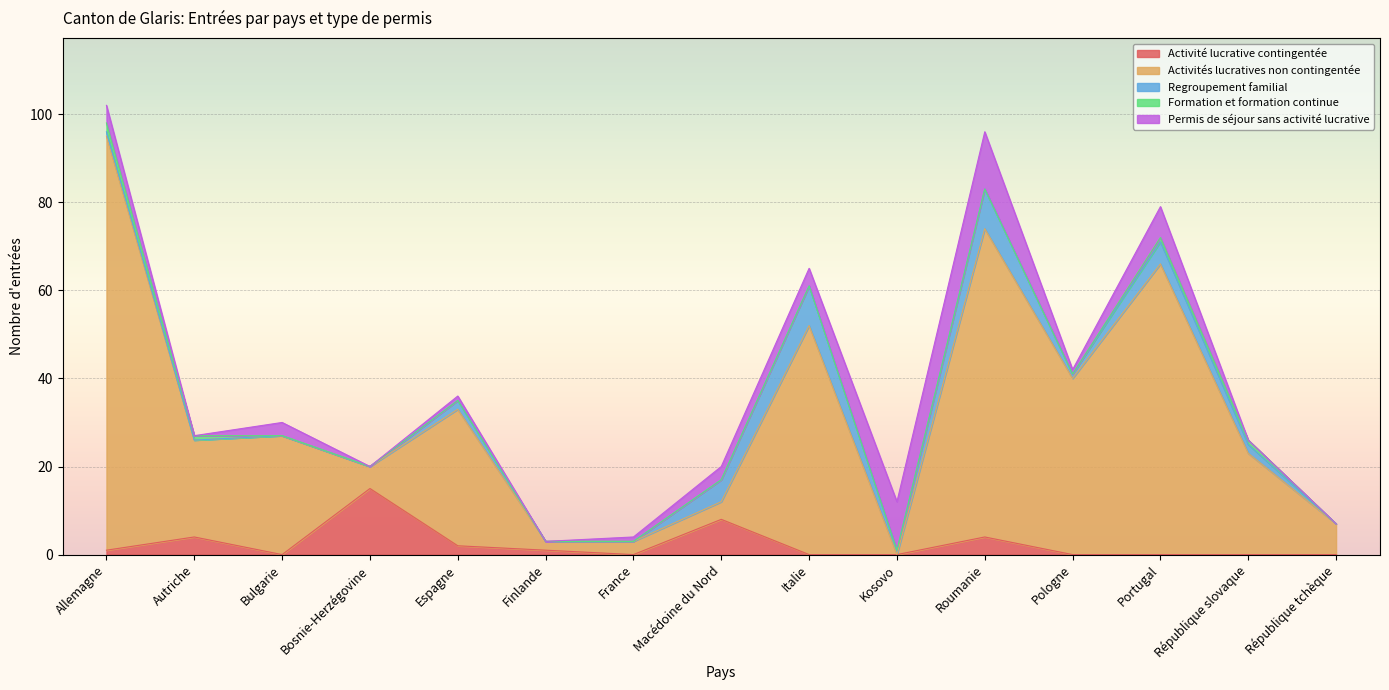

Between which two adjacent categories do Activités lucratives non contingentée and Activité lucrative contingentée first intersect?

Bulgarie and Bosnie-Herzégovine